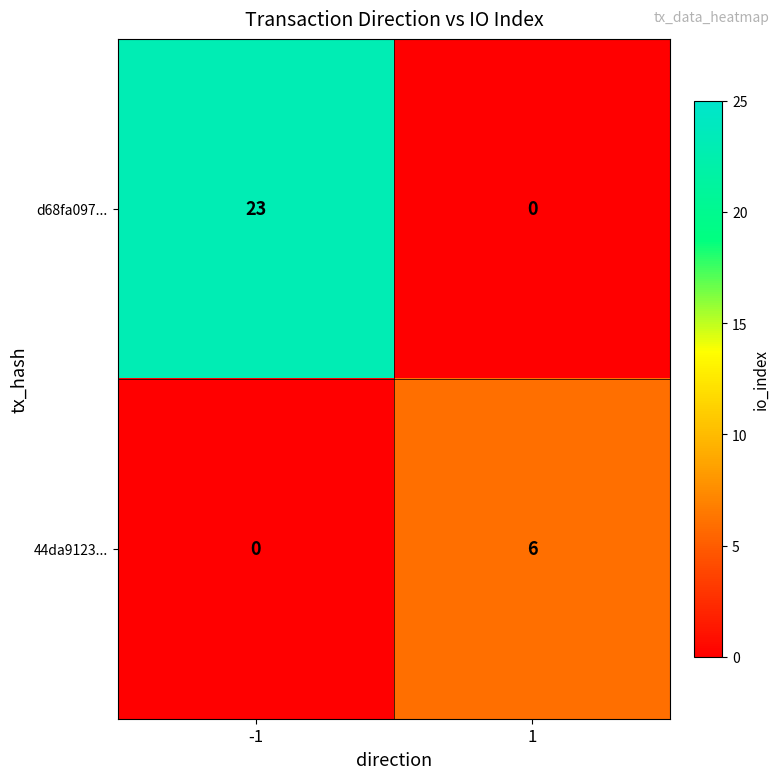

At which category does the chart reach its peak across all series?

-1